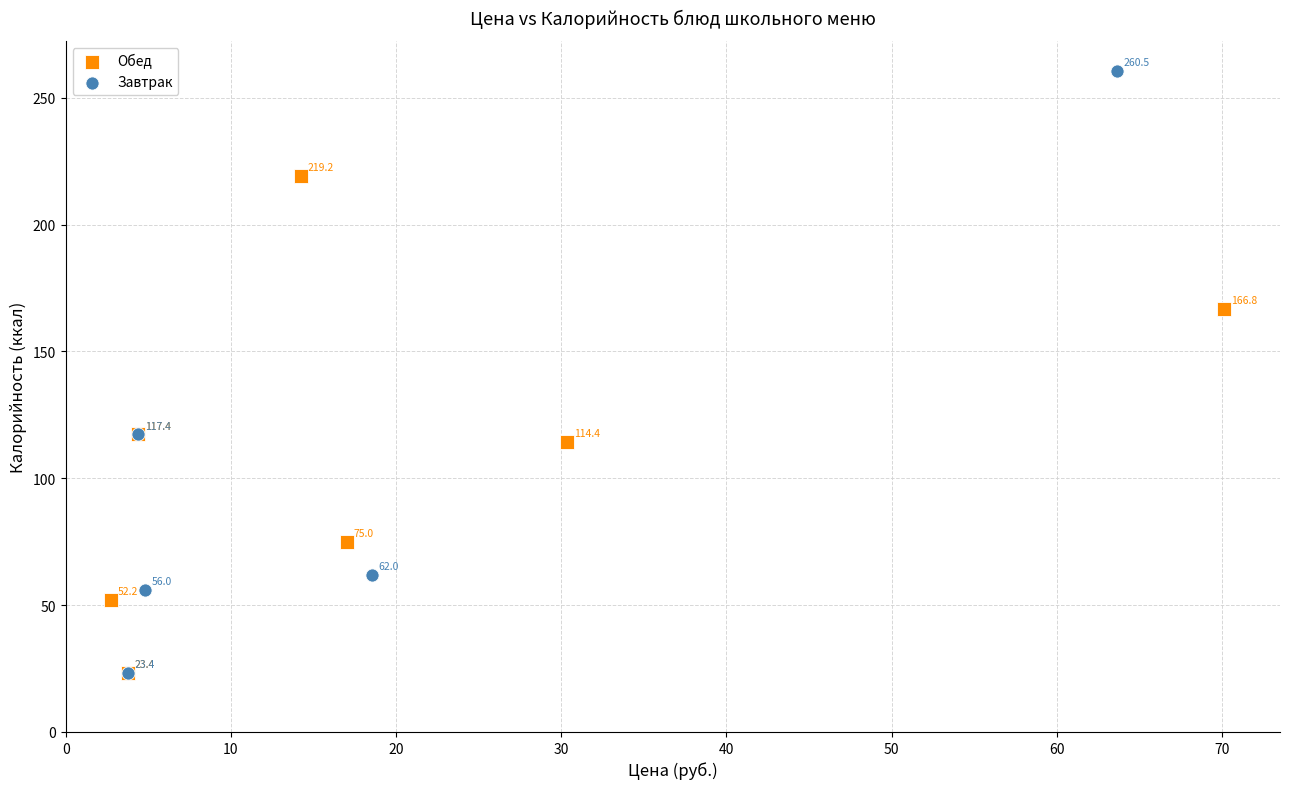

Which series has the widest spread of Y values?

Завтрак